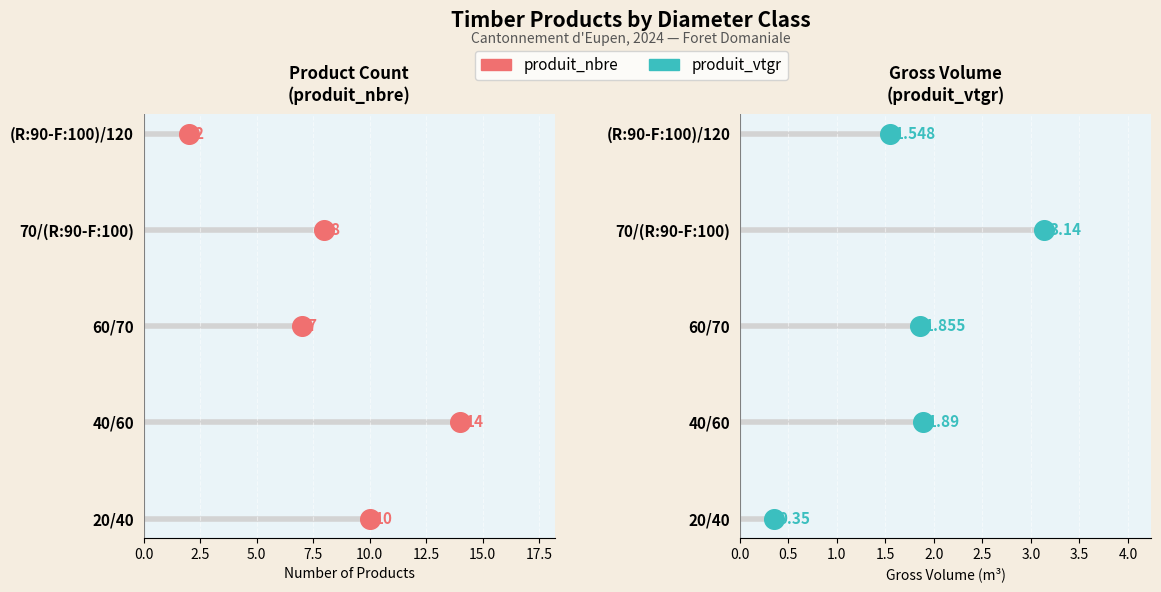

Which series contains the highest Y value?

produit_nbre